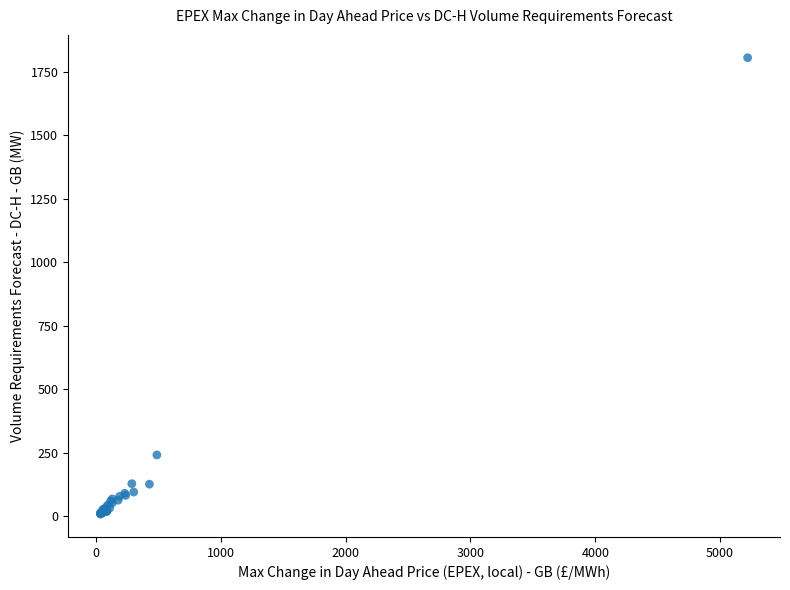

What Y value in the scatter plot is closest to 906?

241